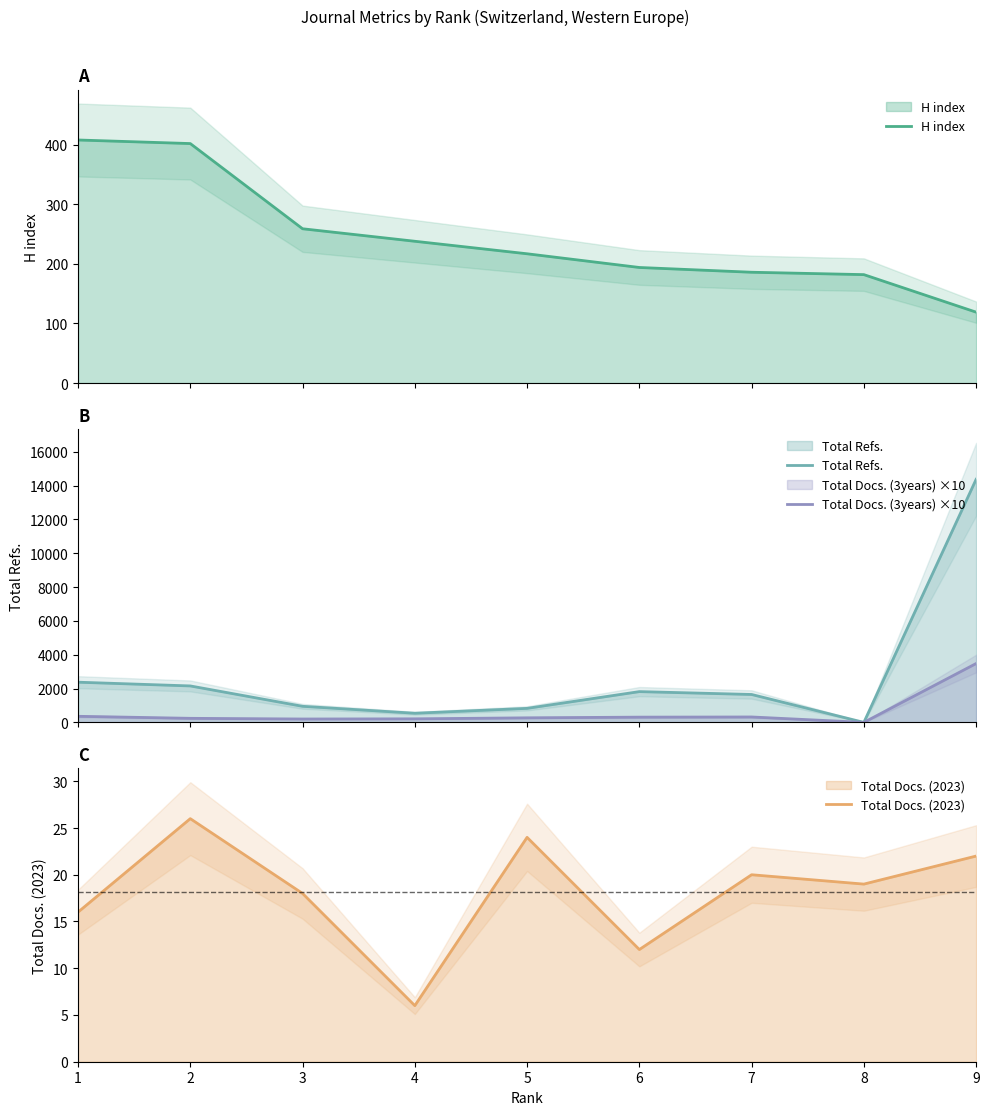

What is the sum of all Total Docs. (3years) ×10 values?

5390